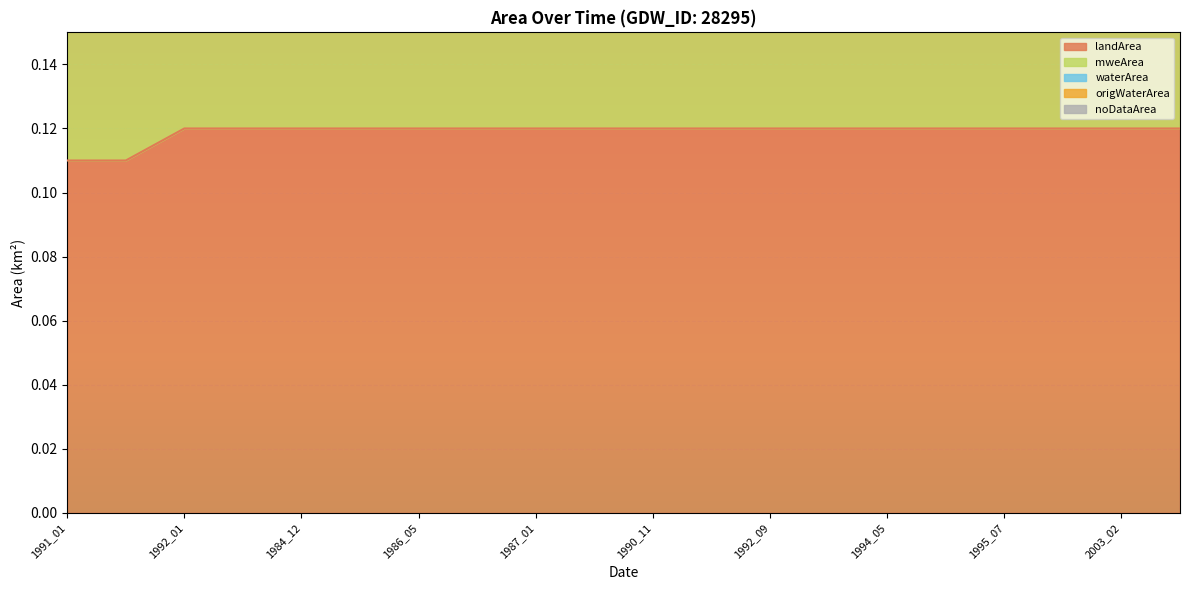

How many lines are shown in the chart?

5